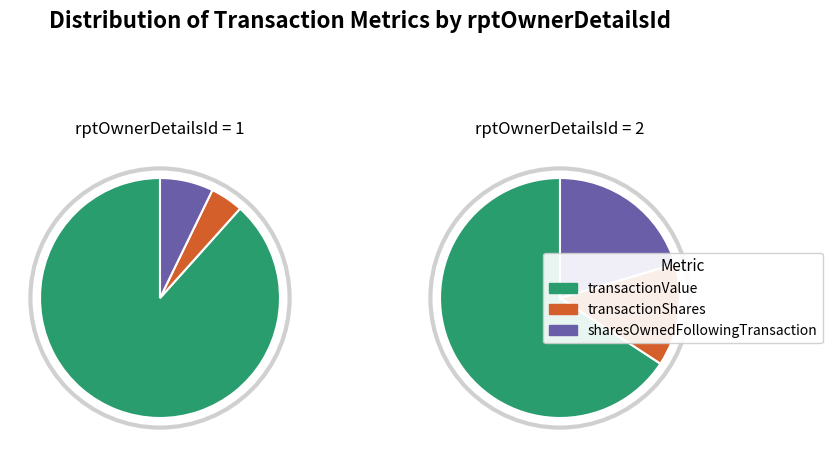

To the nearest percent, what is the combined percentage of rptOwnerDetailsId=2 and rptOwnerDetailsId=1?

100%